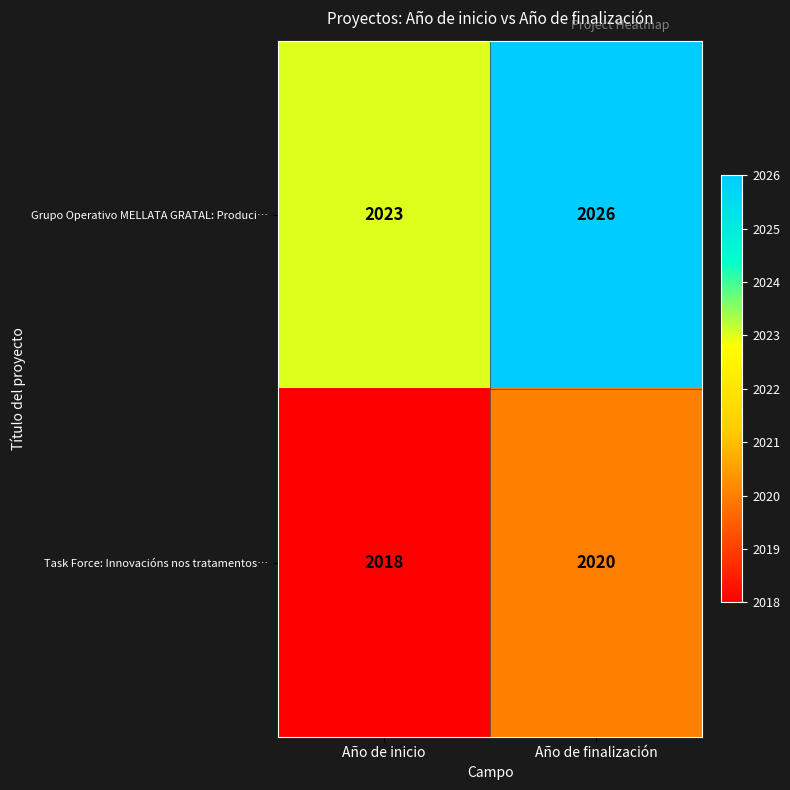

The Task Force: Innovacións nos tratamentos… series shows 2020 at Año de finalización. True or false?

True